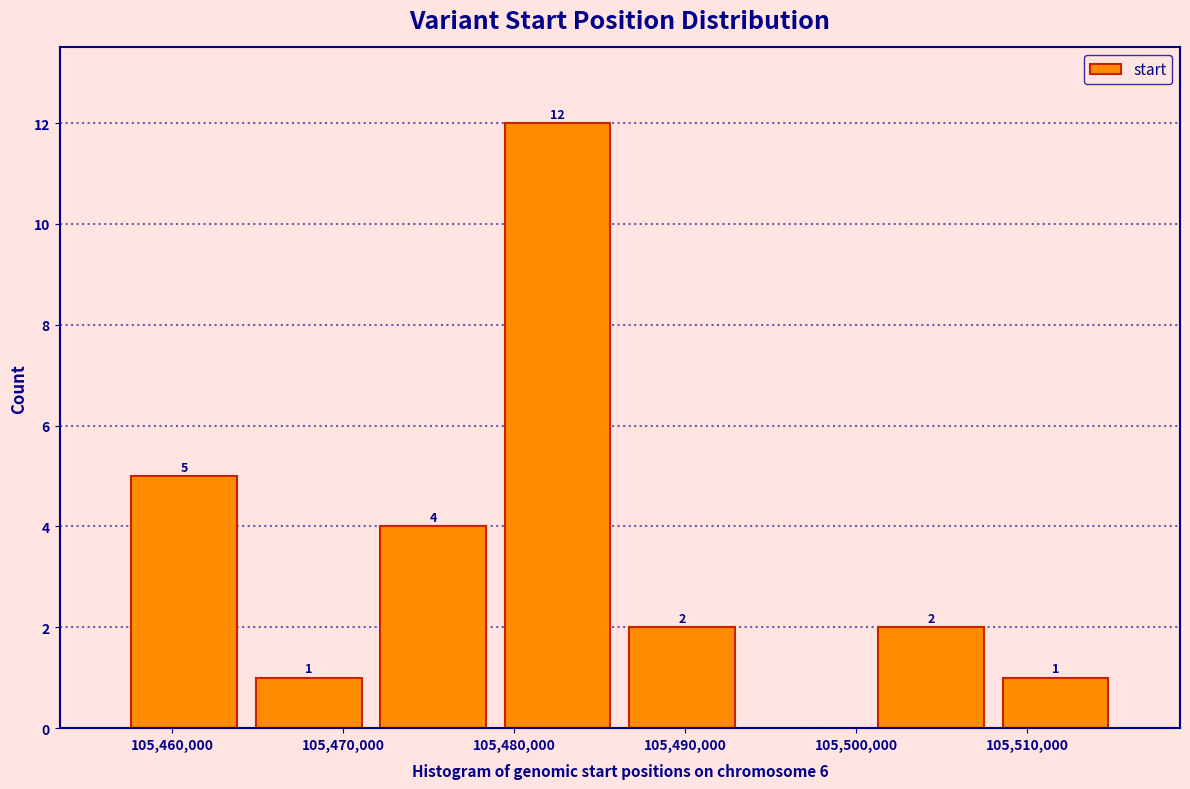

Which range on the x-axis has the tallest bar?

105479000 to 105486000